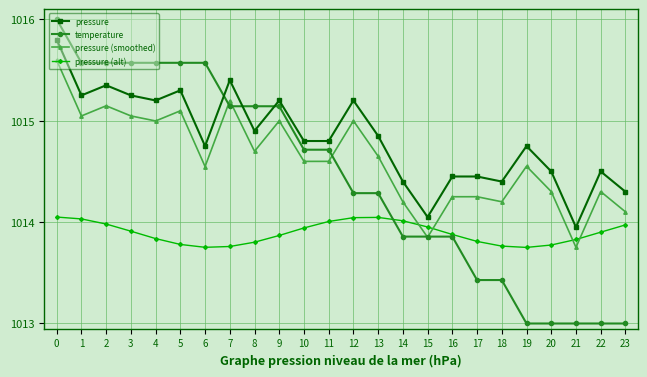

True or false: pressure (smoothed) has more than 1 interior local peaks.

True